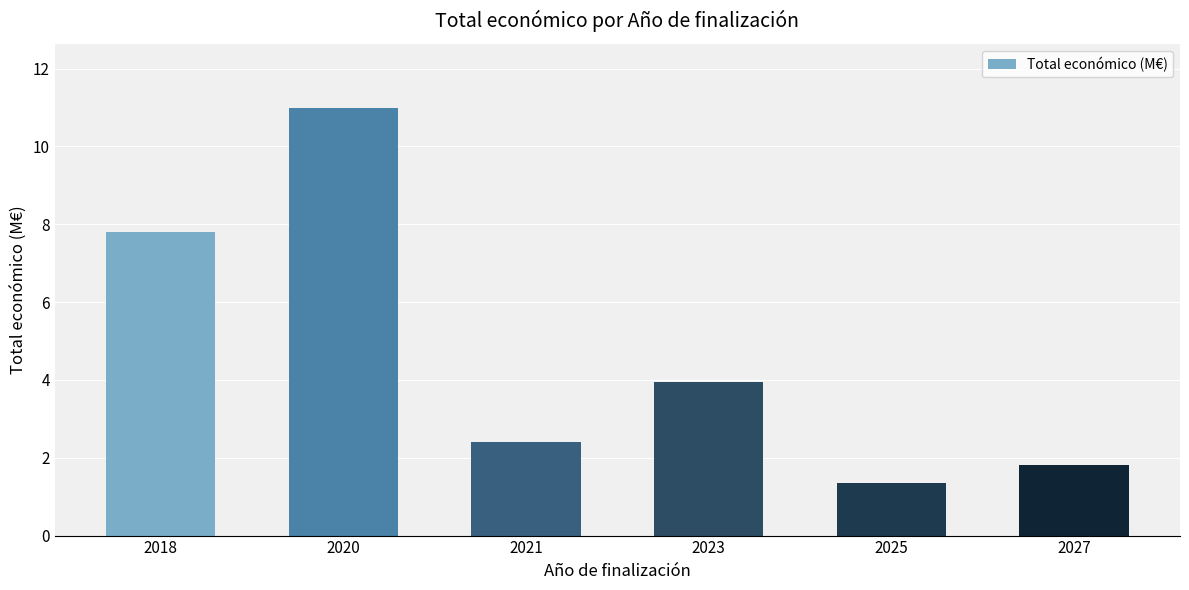

What is the minimum value shown in the chart?

1.3